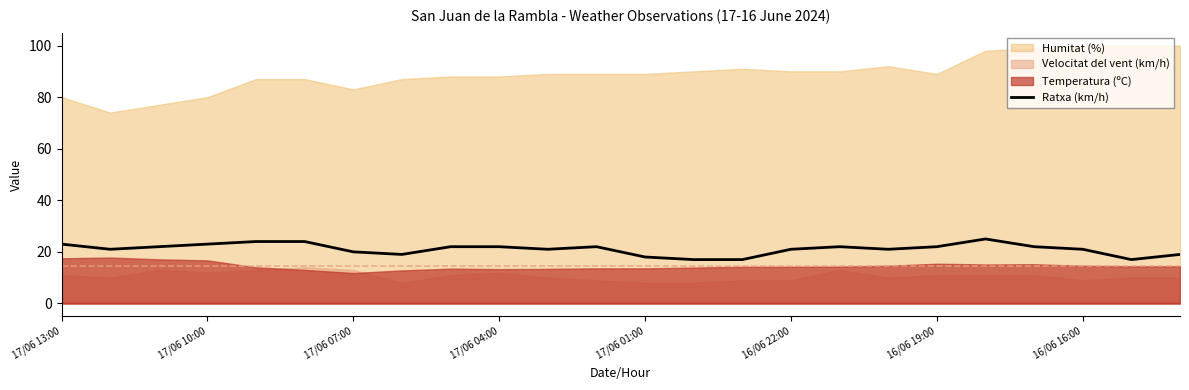

What is the maximum value for Ratxa (km/h)?

25